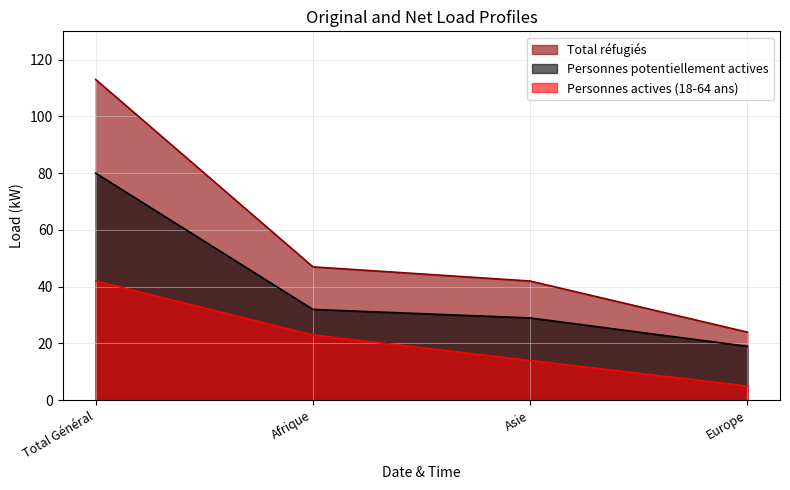

How many distinct data groups are displayed?

3